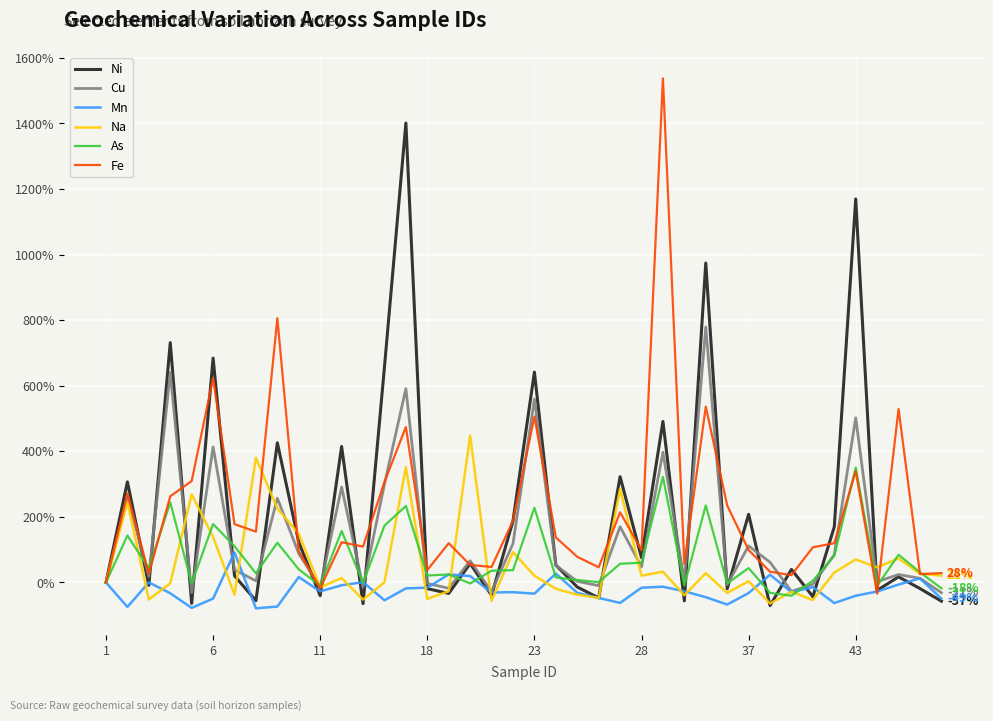

What is the maximum value shown in the chart?

1537.3